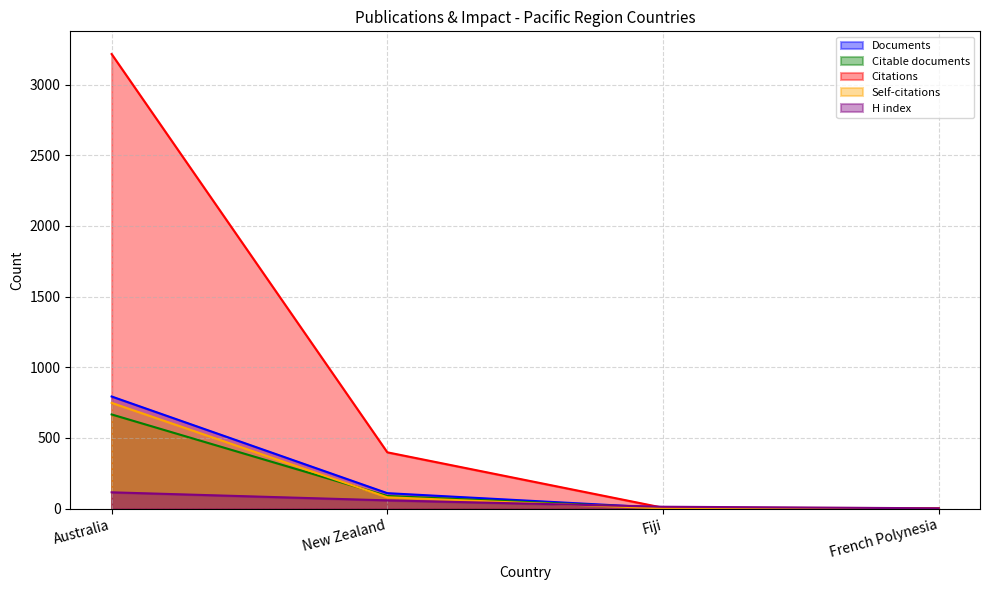

Reading right to left, what are all the values shown in this chart?

Documents: French Polynesia=1	Fiji=5	New Zealand=109	Australia=793
Citable documents: French Polynesia=1	Fiji=4	New Zealand=89	Australia=666
Citations: French Polynesia=3	Fiji=6	New Zealand=398	Australia=3216
Self-citations: French Polynesia=1	Fiji=1	New Zealand=80	Australia=748
H index: French Polynesia=2	Fiji=13	New Zealand=58	Australia=115